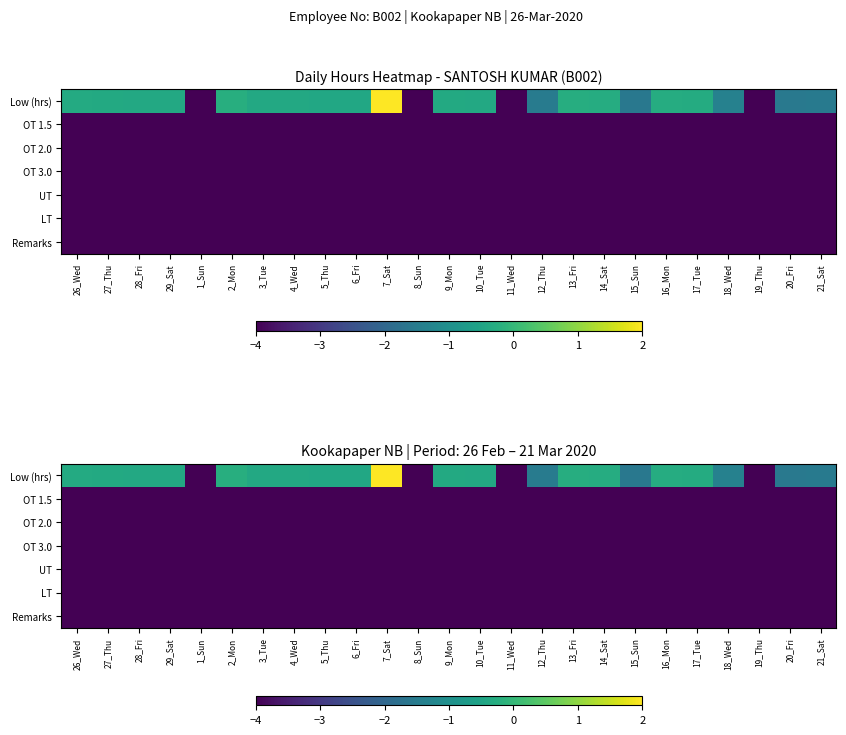

At which label does OT 1.5 reach its minimum?

26_Wed